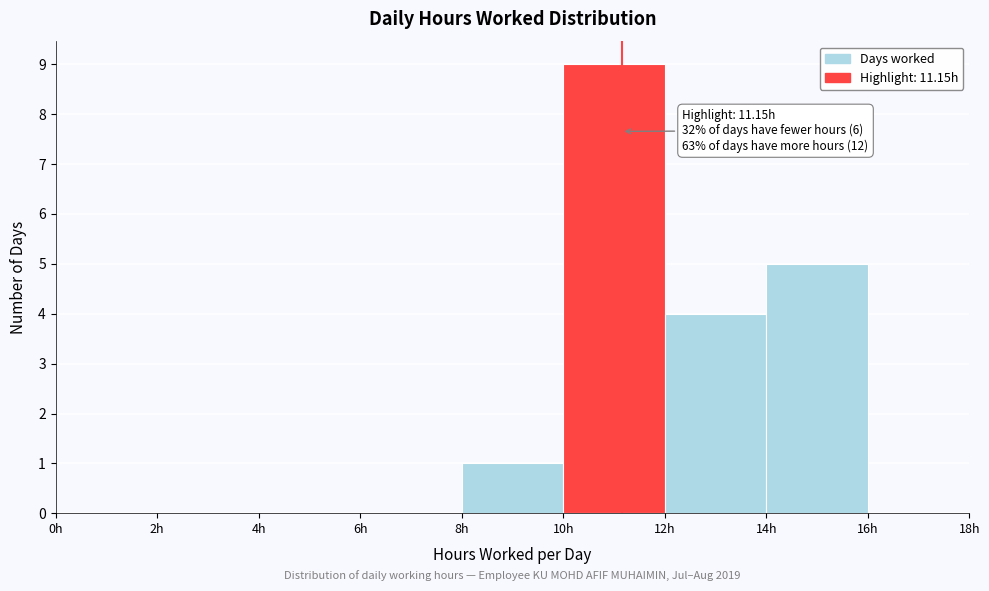

Which range on the x-axis has the tallest bar?

10 to 12